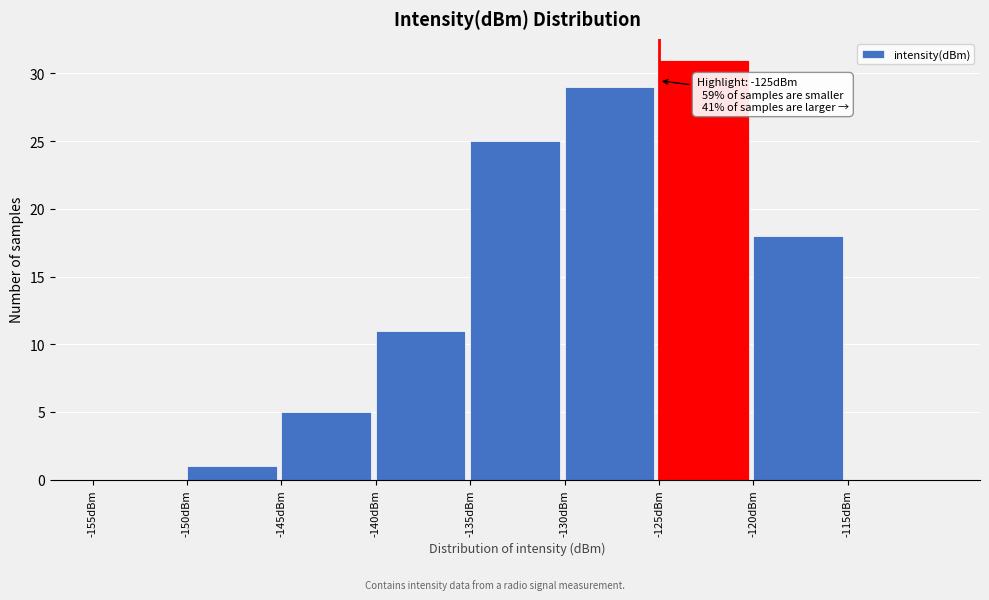

Over which range of the x-axis is the bar tallest?

-125 to -120